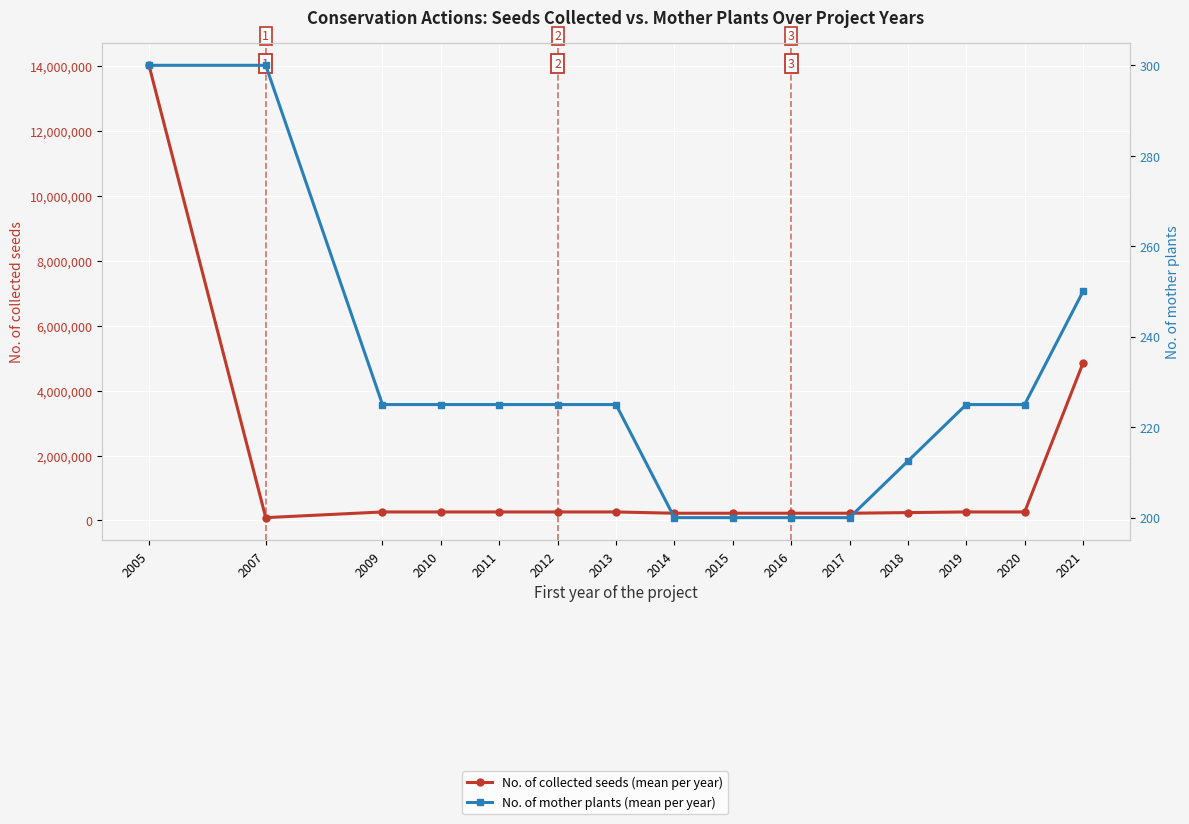

At which label is No. of collected seeds closest to 7048110?

2021